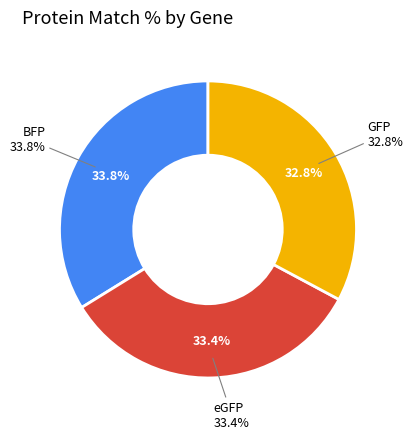

Does any single category account for the majority?

No